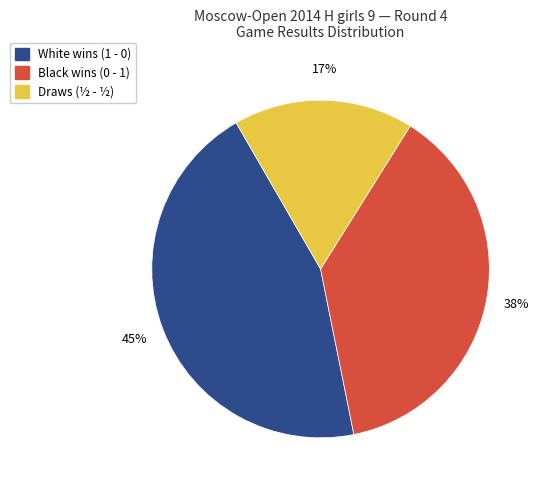

To the nearest percent, what is the difference between the largest and smallest slice percentages?

28%